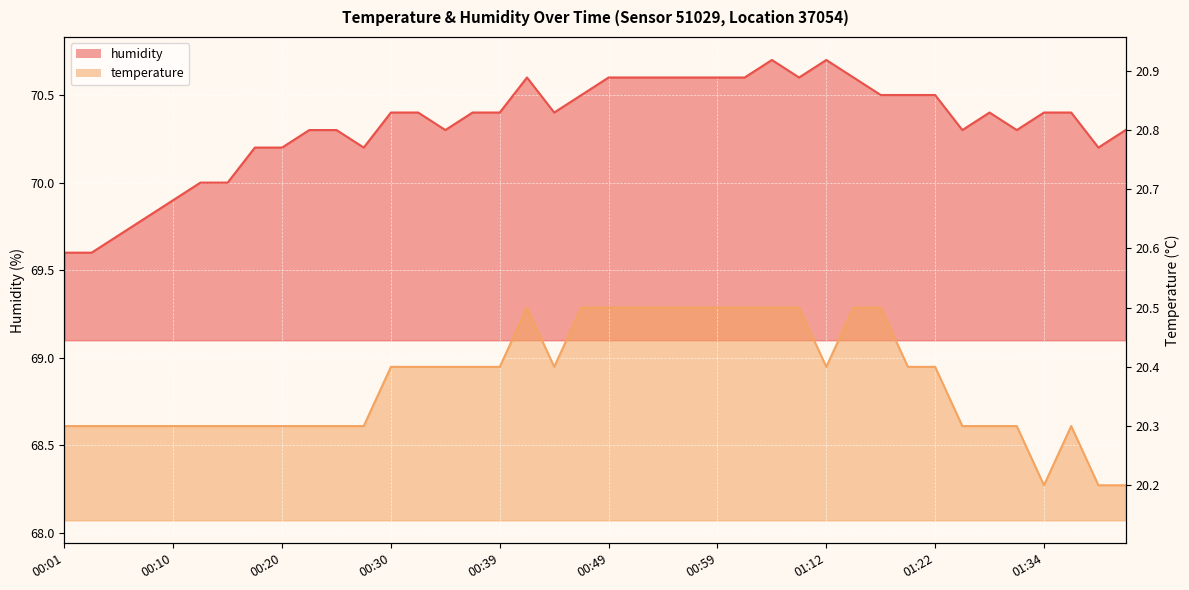

Is the value of temperature at 01:14 greater than the value of humidity at 00:25?

No